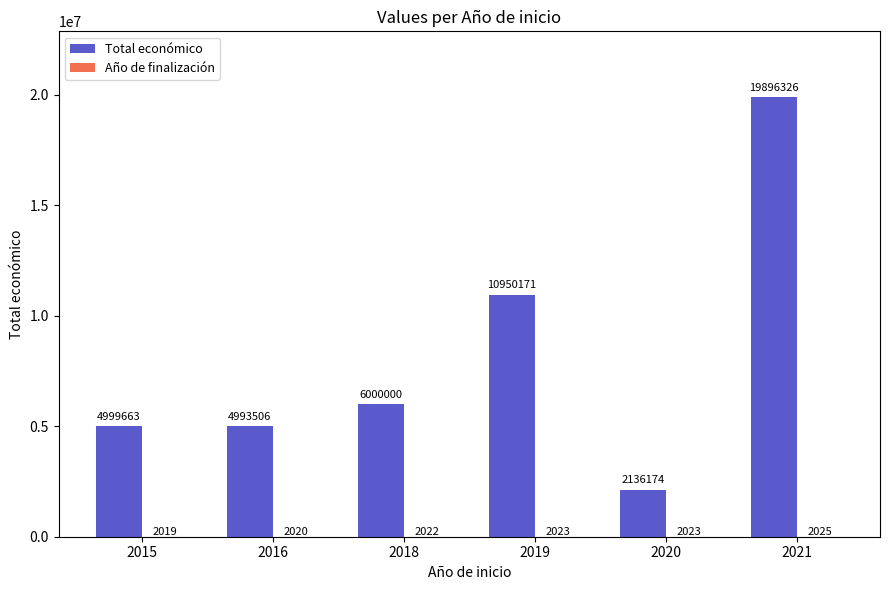

Between 2016 and 2021, which series saw the biggest shift?

Total económico